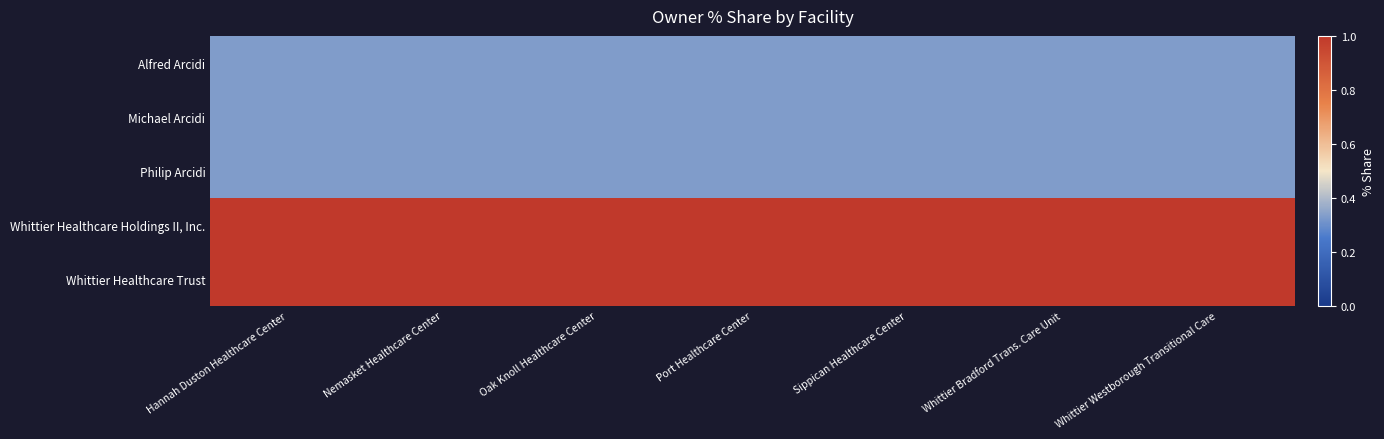

Reading left to right, list all the values displayed in this chart.

Alfred Arcidi: Hannah Duston Healthcare Center=0.3	Nemasket Healthcare Center=0.3	Oak Knoll Healthcare Center=0.3	Port Healthcare Center=0.3	Sippican Healthcare Center=0.3	Whittier Bradford Trans. Care Unit=0.3	Whittier Westborough Transitional Care=0.3
Michael Arcidi: Hannah Duston Healthcare Center=0.3	Nemasket Healthcare Center=0.3	Oak Knoll Healthcare Center=0.3	Port Healthcare Center=0.3	Sippican Healthcare Center=0.3	Whittier Bradford Trans. Care Unit=0.3	Whittier Westborough Transitional Care=0.3
Philip Arcidi: Hannah Duston Healthcare Center=0.3	Nemasket Healthcare Center=0.3	Oak Knoll Healthcare Center=0.3	Port Healthcare Center=0.3	Sippican Healthcare Center=0.3	Whittier Bradford Trans. Care Unit=0.3	Whittier Westborough Transitional Care=0.3
Whittier Healthcare Holdings II, Inc.: Hannah Duston Healthcare Center=1.0	Nemasket Healthcare Center=1.0	Oak Knoll Healthcare Center=1.0	Port Healthcare Center=1.0	Sippican Healthcare Center=1.0	Whittier Bradford Trans. Care Unit=1.0	Whittier Westborough Transitional Care=1.0
Whittier Healthcare Trust: Hannah Duston Healthcare Center=1.0	Nemasket Healthcare Center=1.0	Oak Knoll Healthcare Center=1.0	Port Healthcare Center=1.0	Sippican Healthcare Center=1.0	Whittier Bradford Trans. Care Unit=1.0	Whittier Westborough Transitional Care=1.0